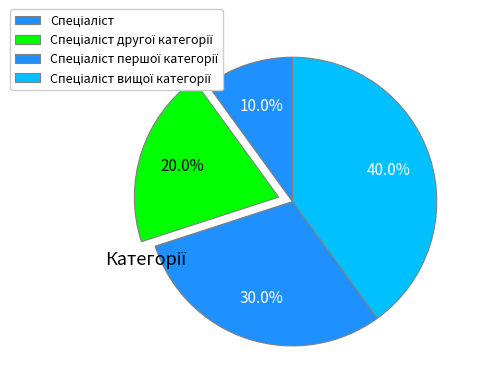

How many segments does this pie chart have?

4